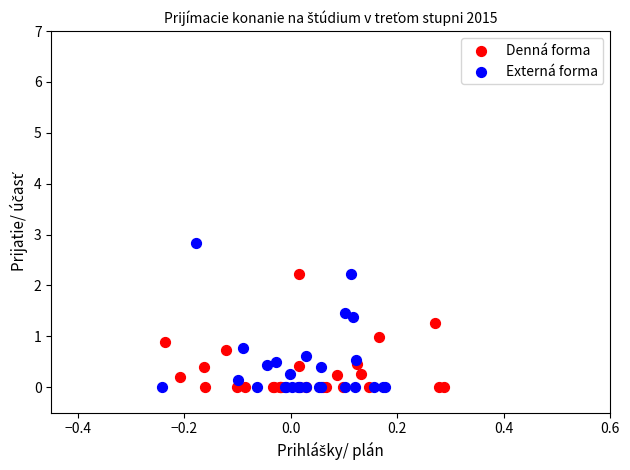

Which series has the largest Y range (max minus min)?

Externá forma